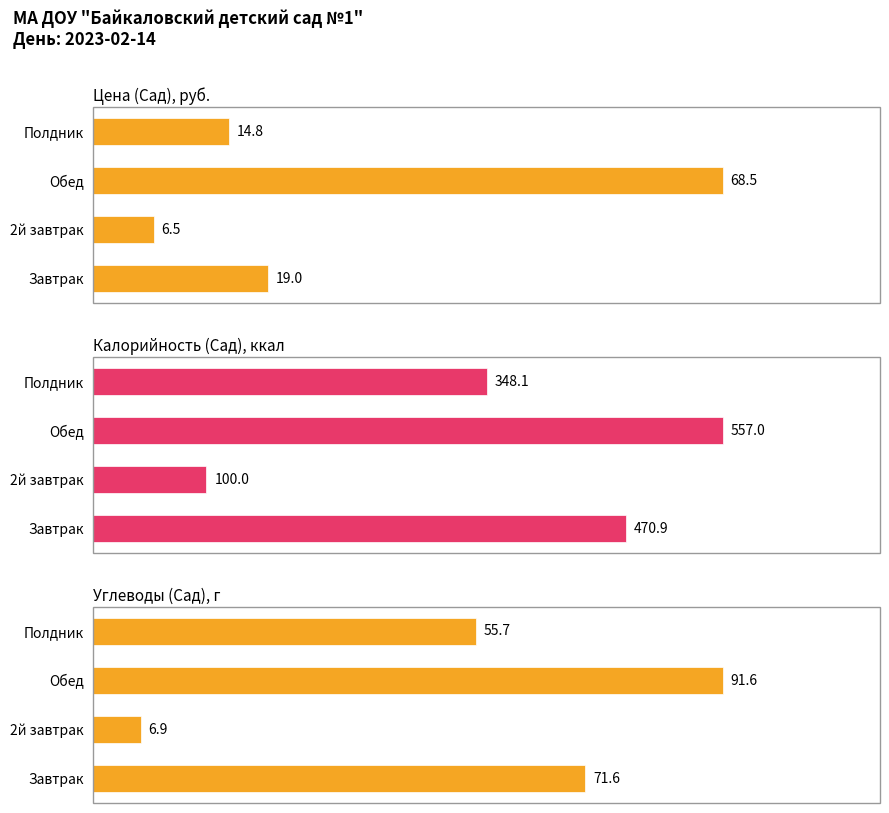

Which series changed the most between Обед and Полдник?

Калорийность (Сад), ккал